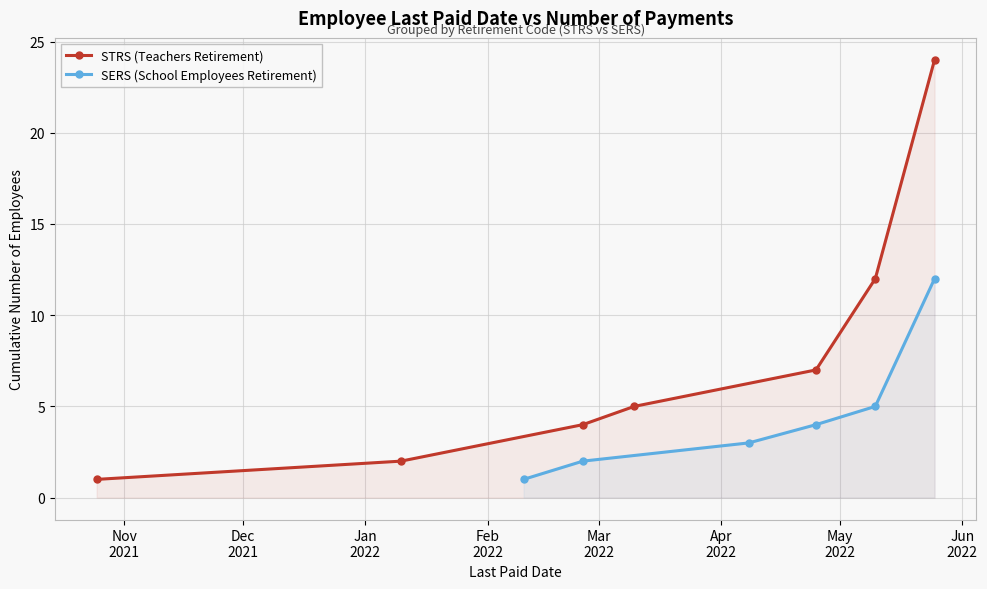

The STRS series shows 1 at 2022-03-10. True or false?

False